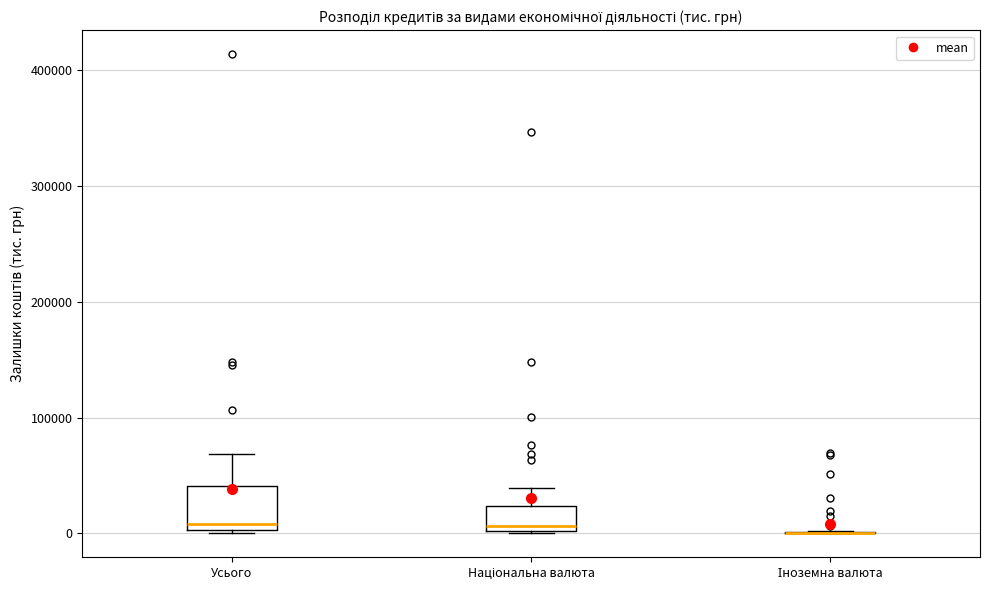

Reading left to right, read every box against the y-axis: the position of its median line, the range the box covers, and the ends of its whiskers. The values are not printed on the chart, so give them approximately, as read against the axis.

Усього: median 10000, box 0 to 40000, whiskers 0 to 70000
Національна валюта: median 10000, box 0 to 20000, whiskers 0 to 40000
Іноземна валюта: box collapsed to a line at 0, whiskers 0 to 0